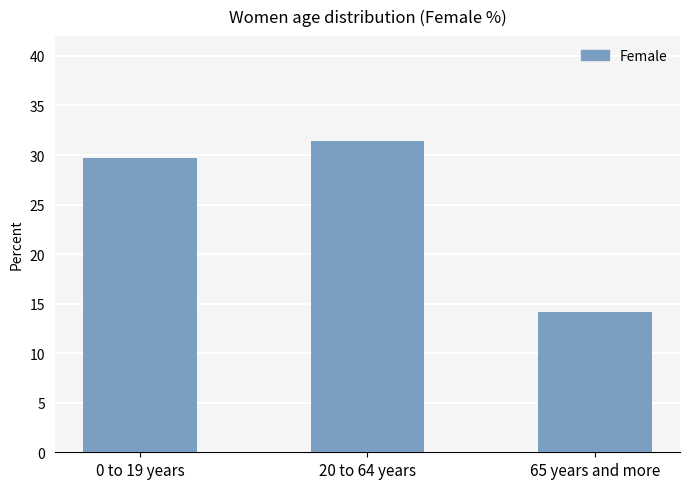

Count the number of categories in the chart.

3